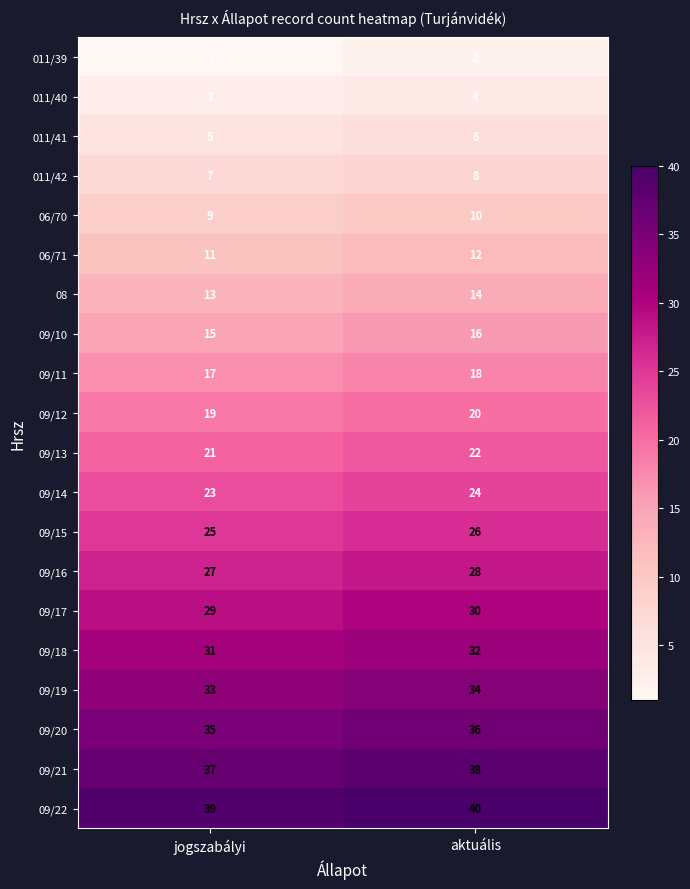

What is the maximum value shown in the chart?

40